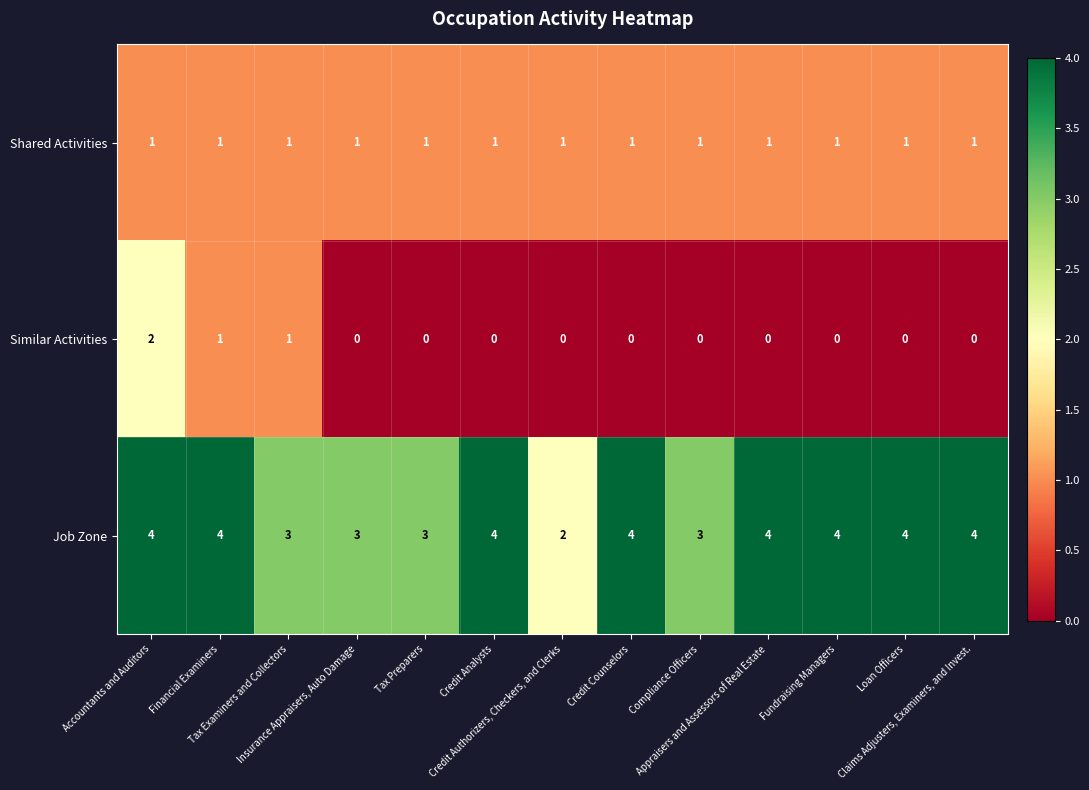

What is the sum of all Job Zone values?

46